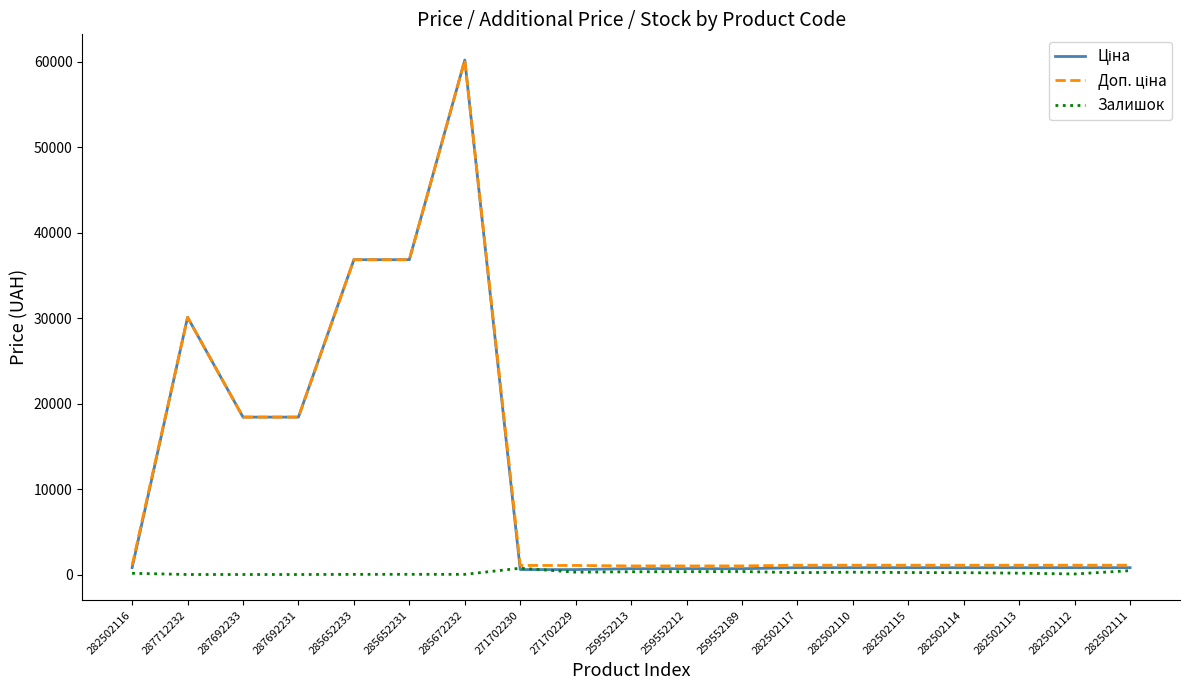

At which category is the sum across all series the highest?

285672232